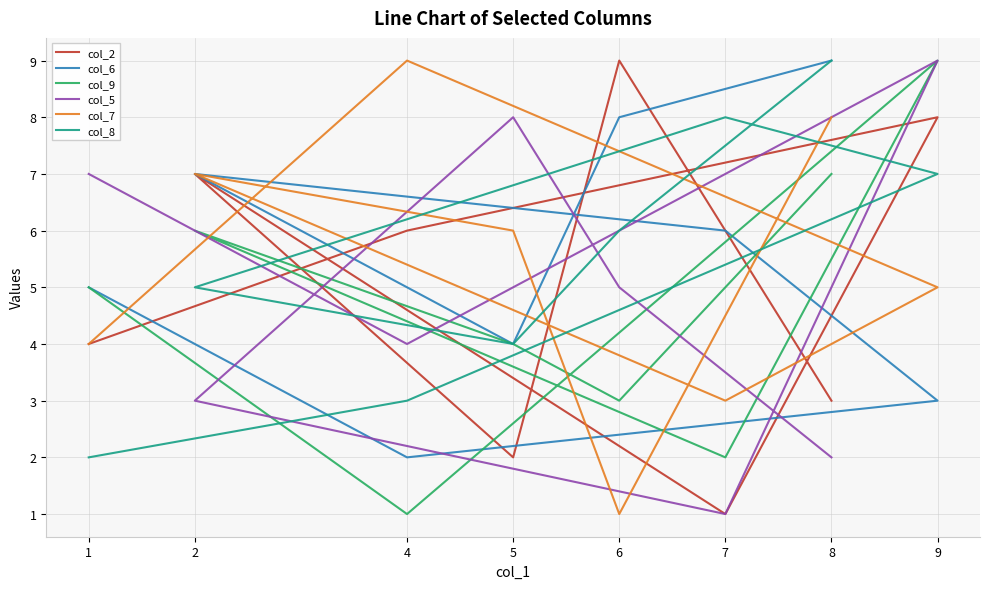

Which series has the largest range (max minus min)?

col_2